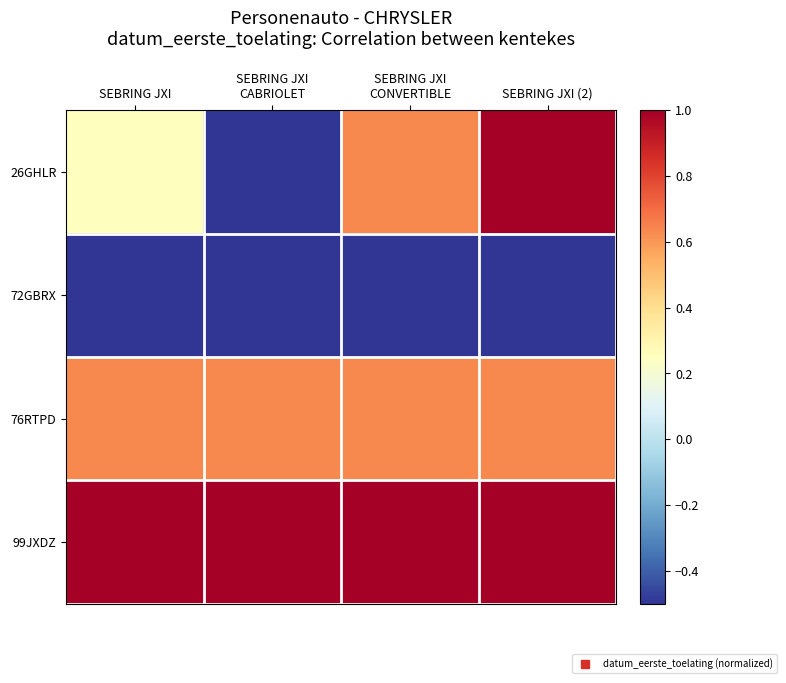

What is the spread (max minus min) of values at SEBRING JXI (2)?

1.5